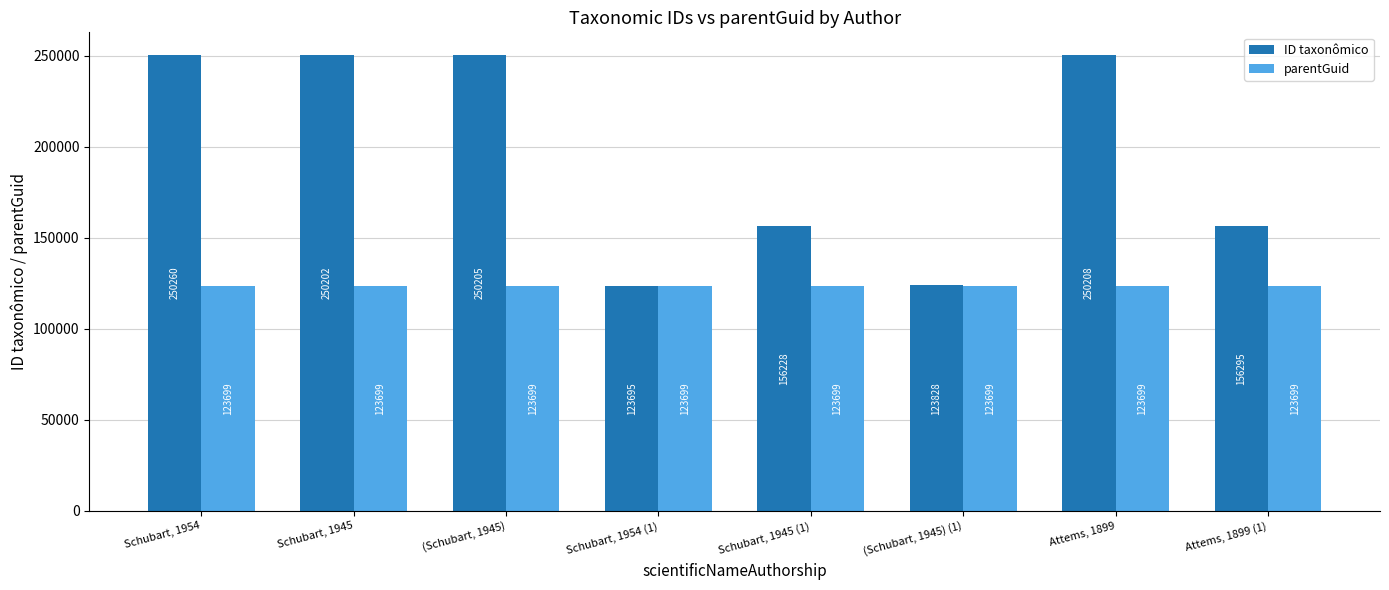

What is the lowest value of the parentGuid series?

123699